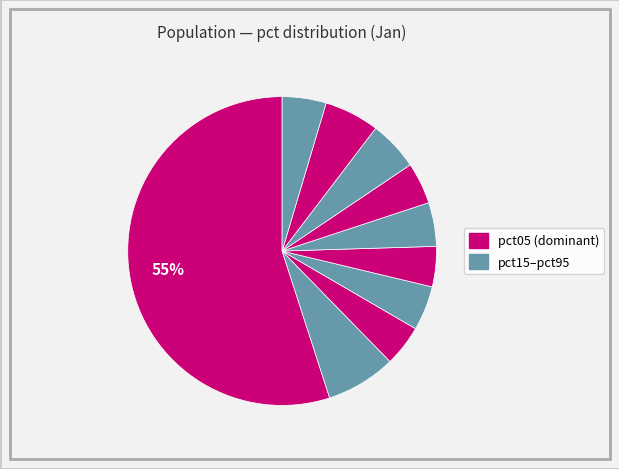

Count the number of slices in the pie.

10